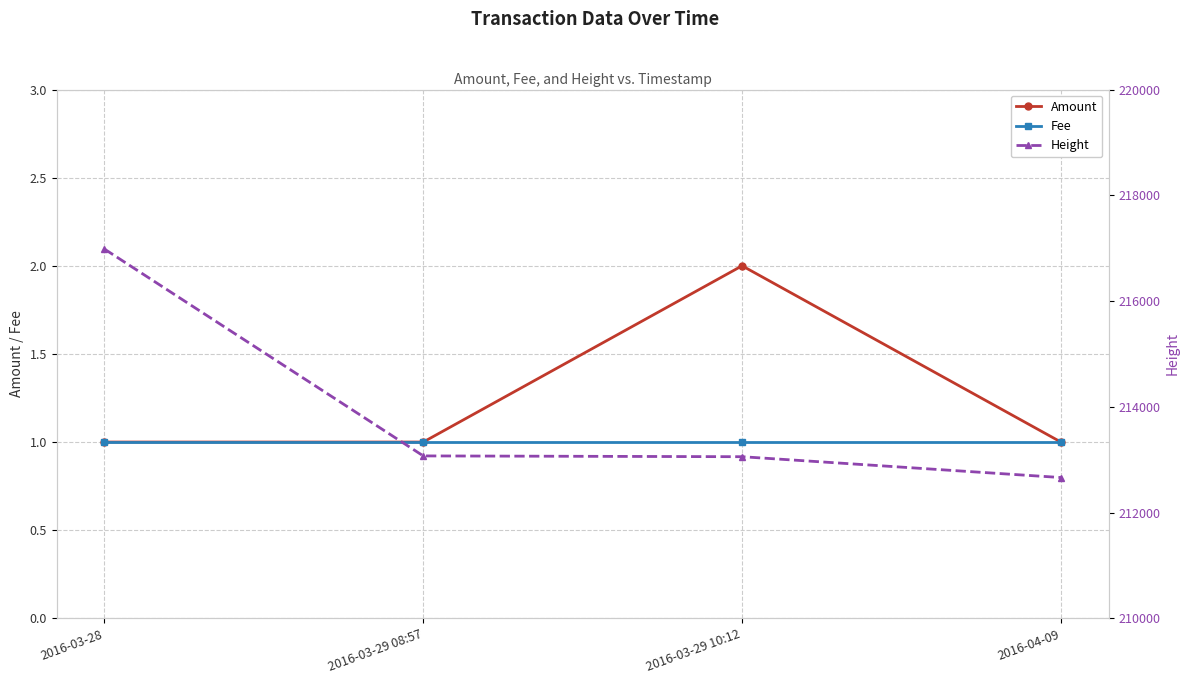

True or false: Fee and Amount intersect in this chart.

False